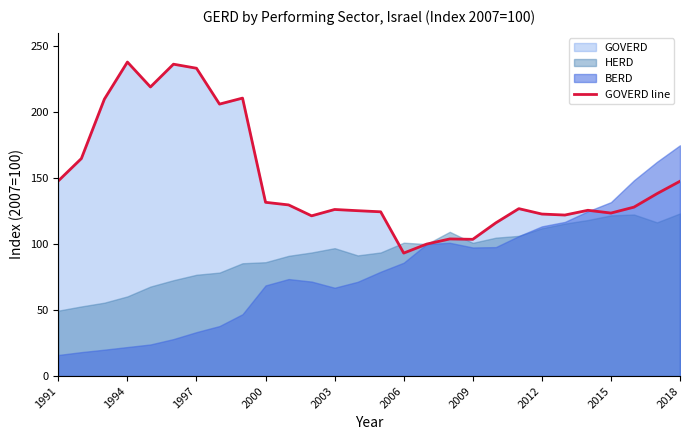

True or false: GOVERD line has a value of 215.6 at 2000.

False